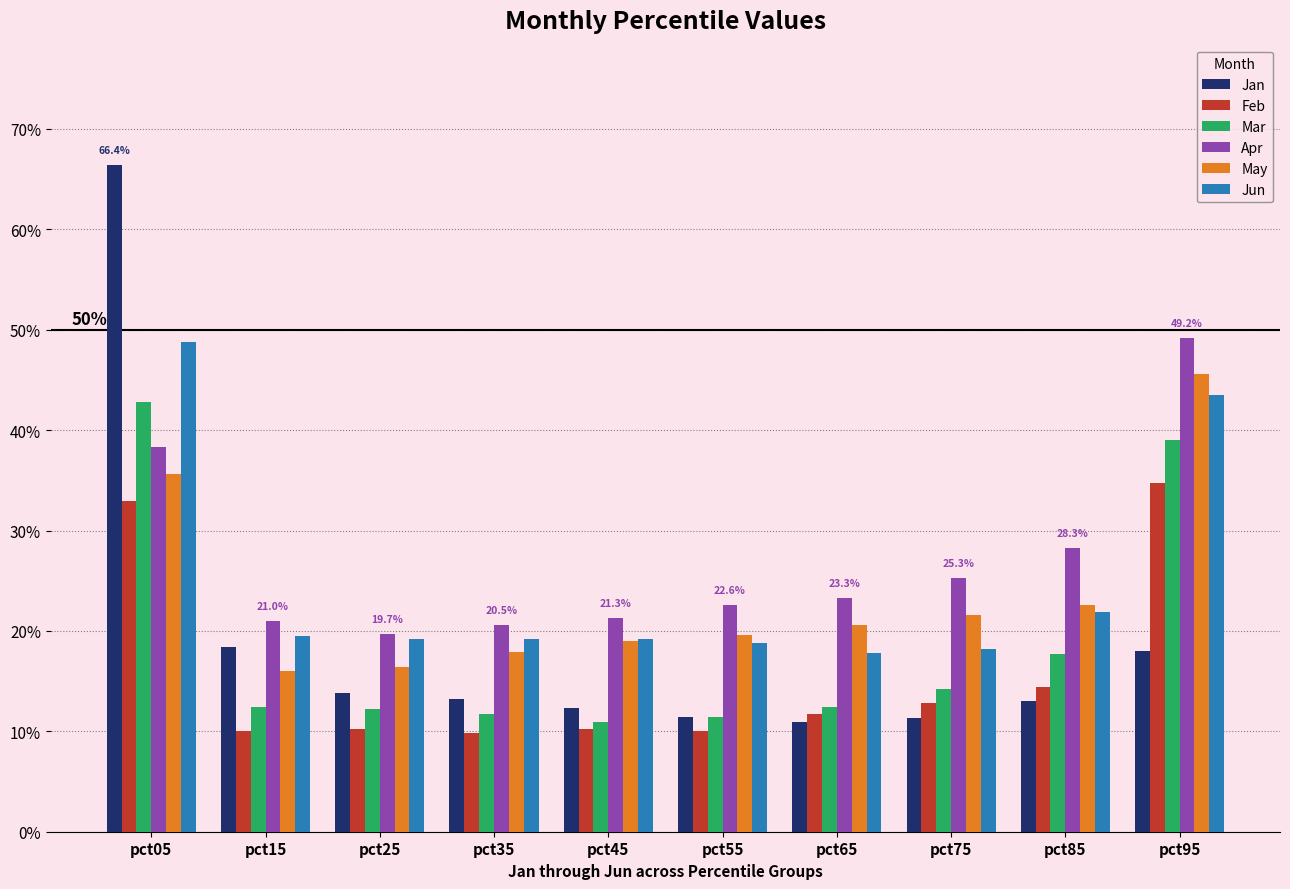

Rank the series at pct75 from highest to lowest value.

Apr, May, Jun, Mar, Feb, Jan